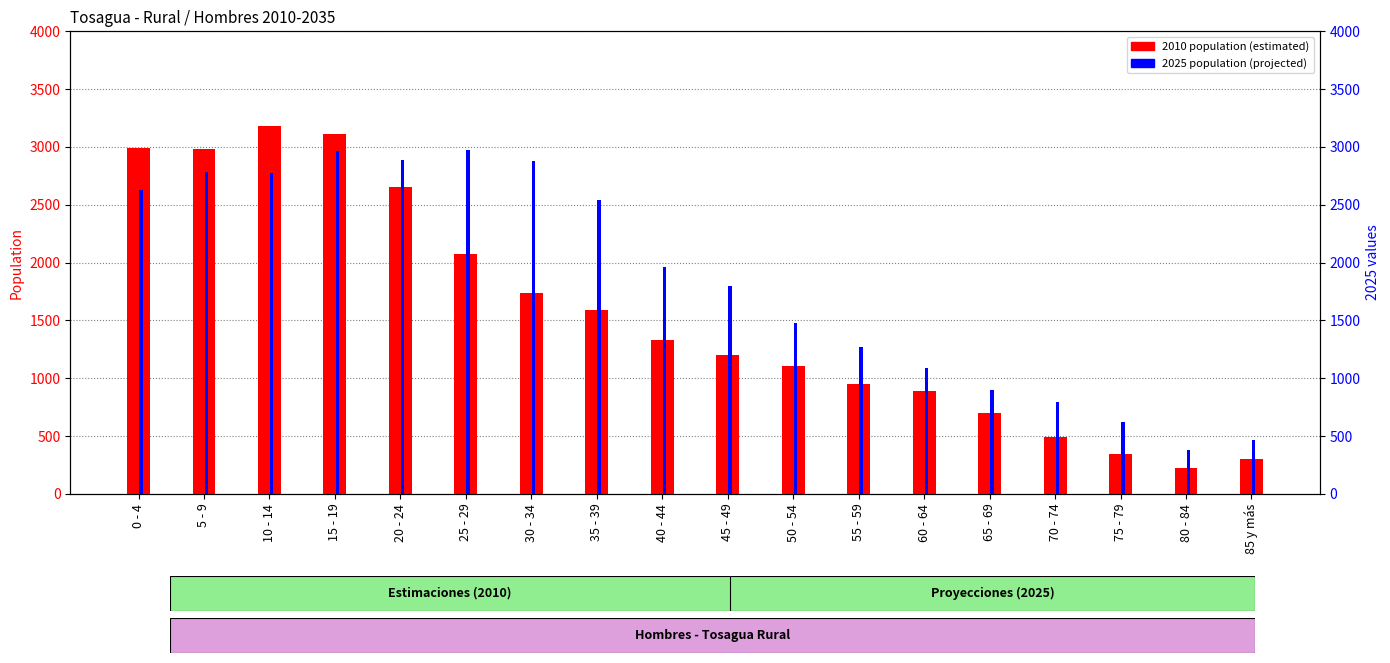

Is it true that 2025 population equals 252 at 80 - 84?

False